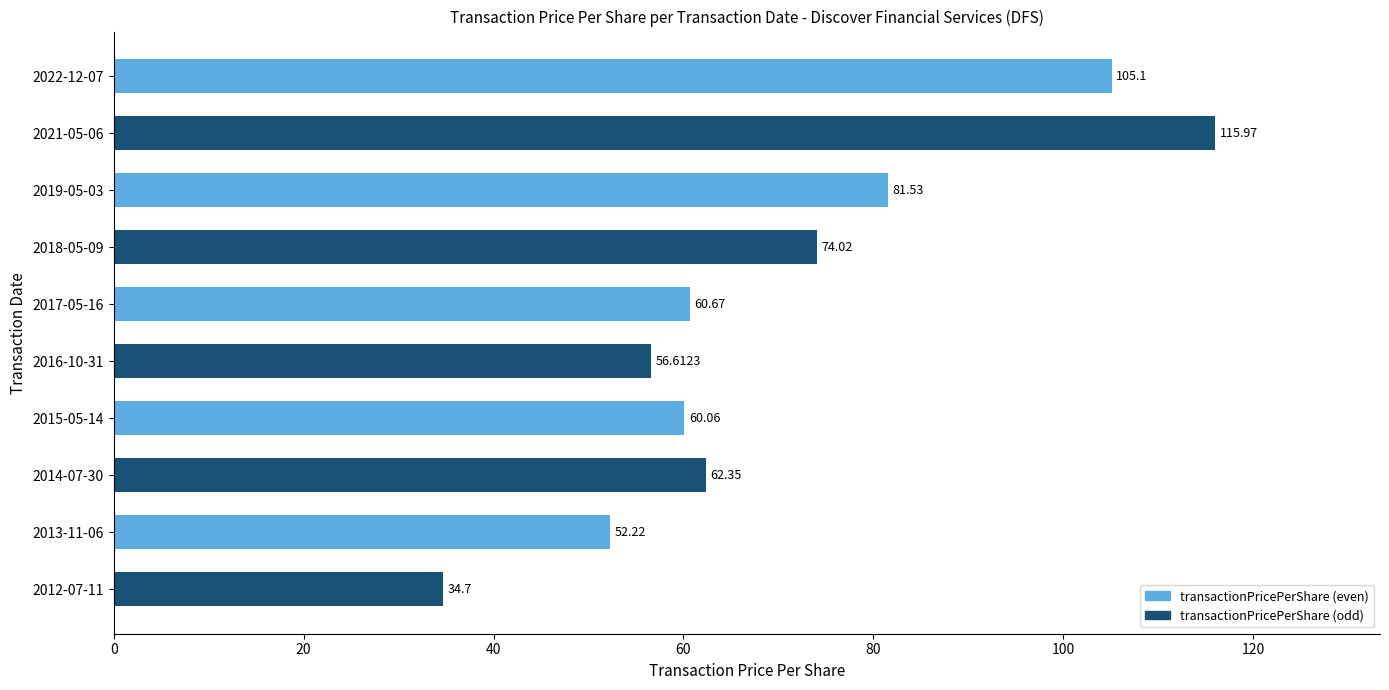

What is the difference between the maximum and minimum values?

81.3